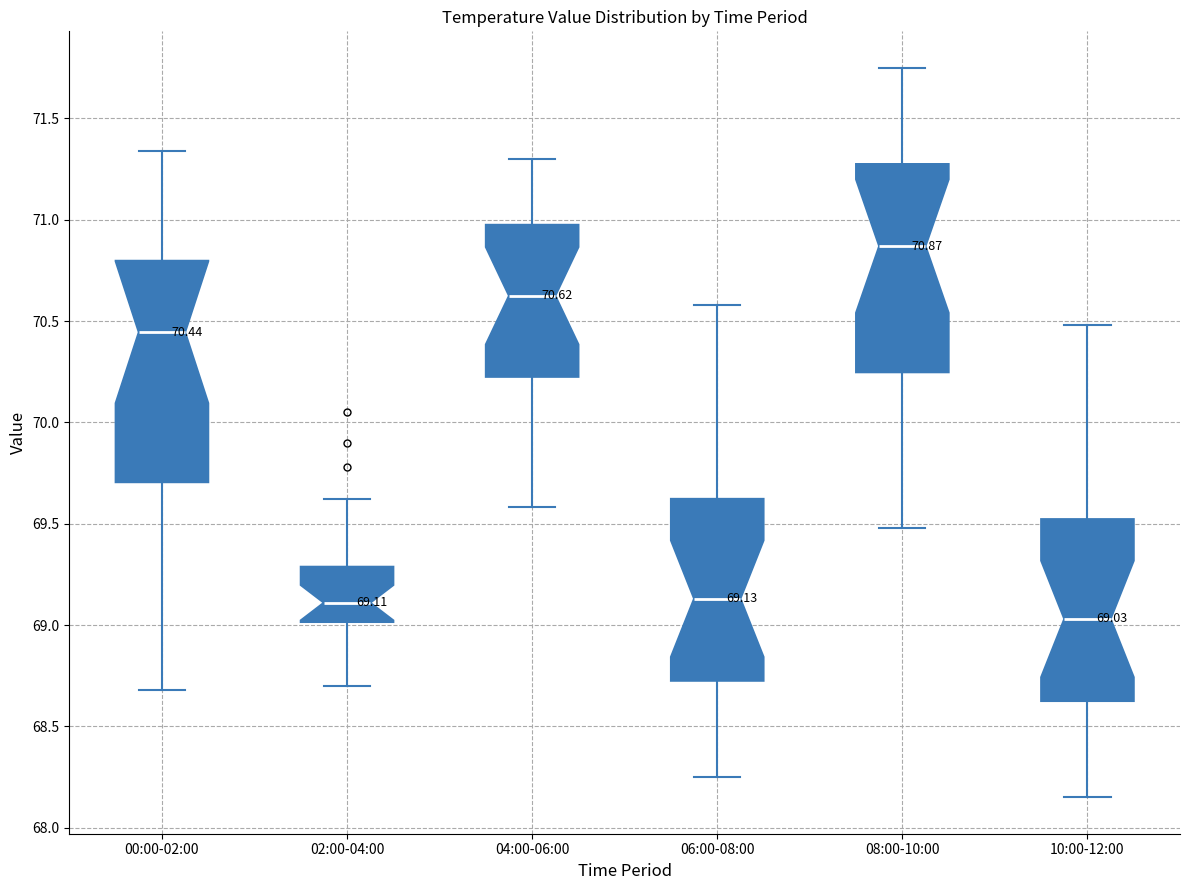

Which box has the highest median line?

08:00-10:00